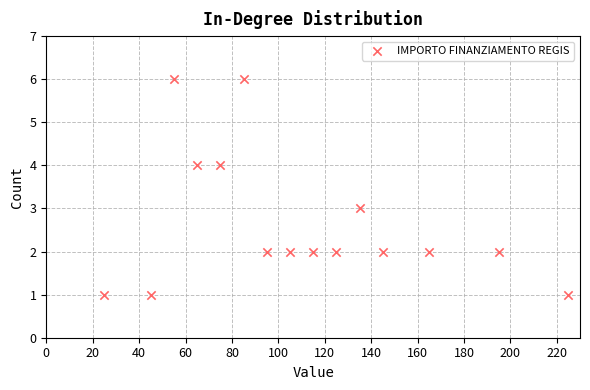

What is the range of Y values (max minus min)?

5